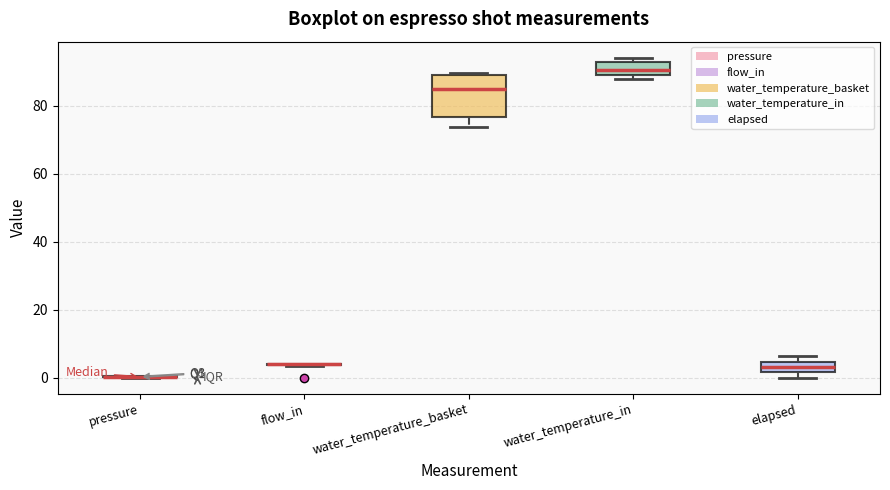

Which box is the tallest, from its lower edge to its upper edge?

water_temperature_basket